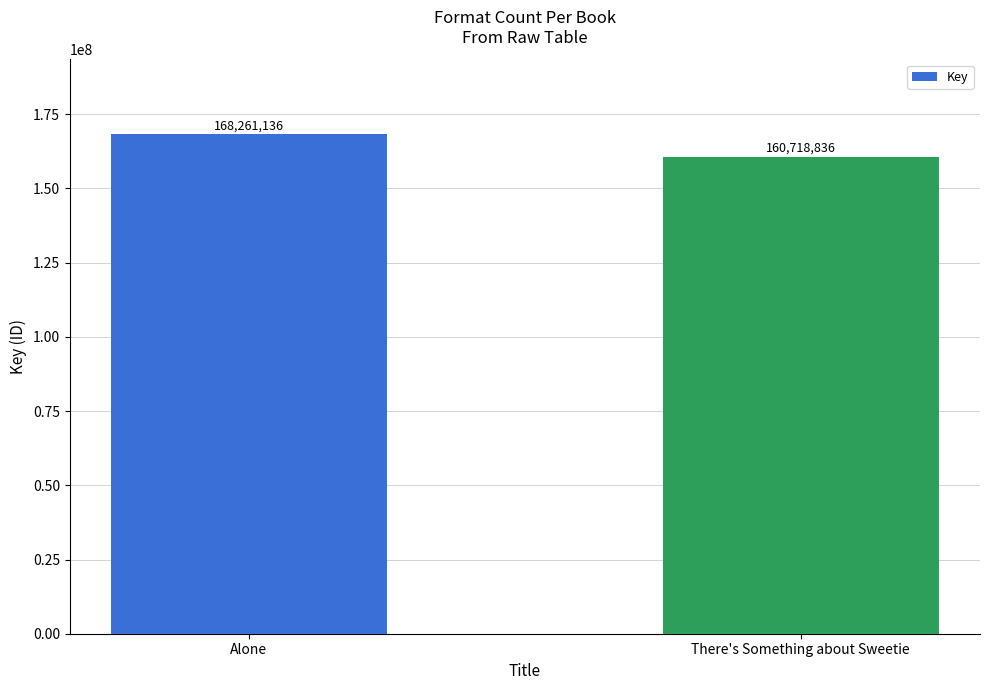

How many bars are there in total?

2